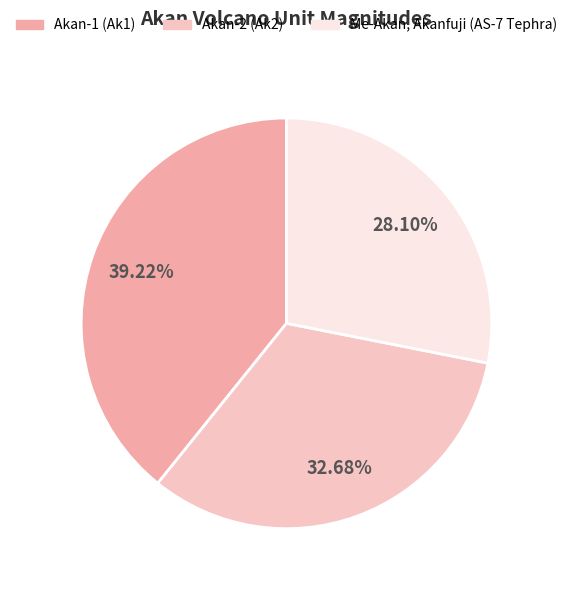

Is there any slice that represents more than half of the pie?

No